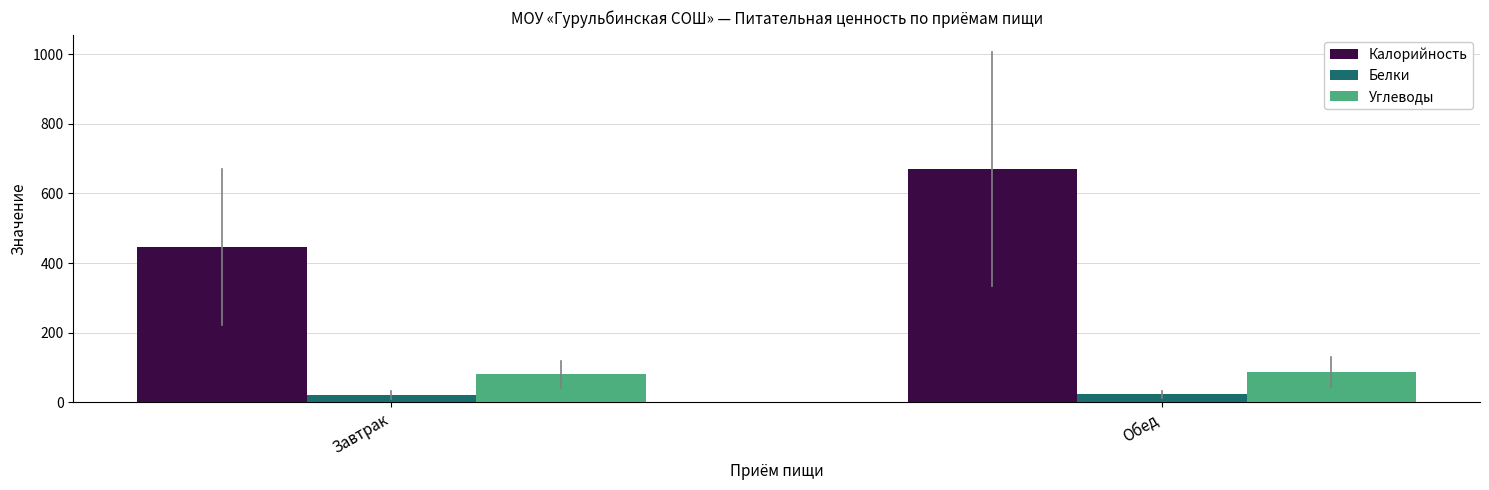

What is the value of the Калорийность bar at the 1st from the left?

446.0